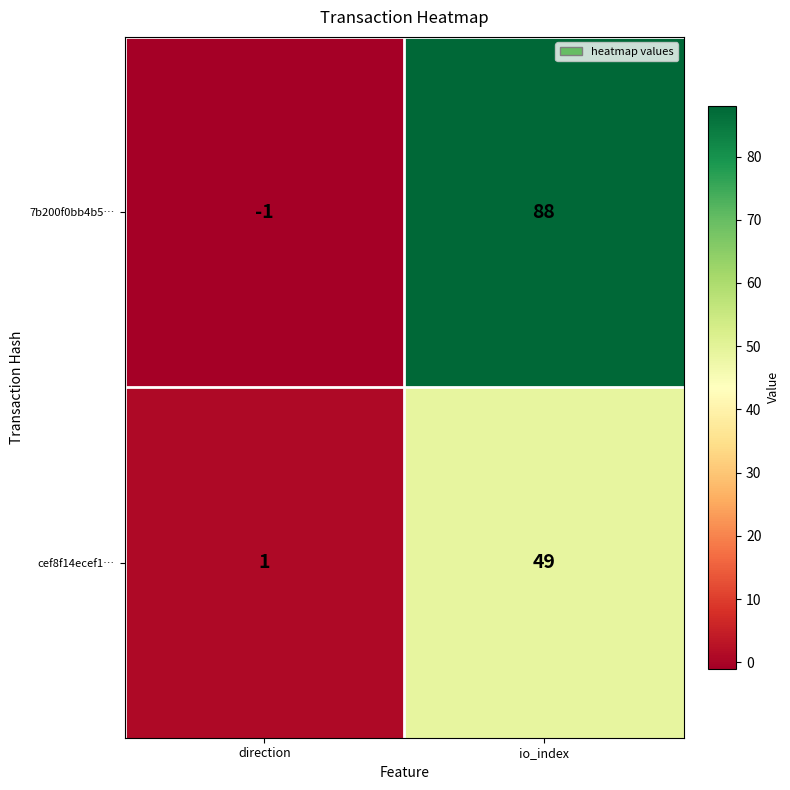

Reading left to right, extract all data points from this chart.

7b200f0bb4b5…: direction=-1	io_index=88
cef8f14ecef1…: direction=1	io_index=49